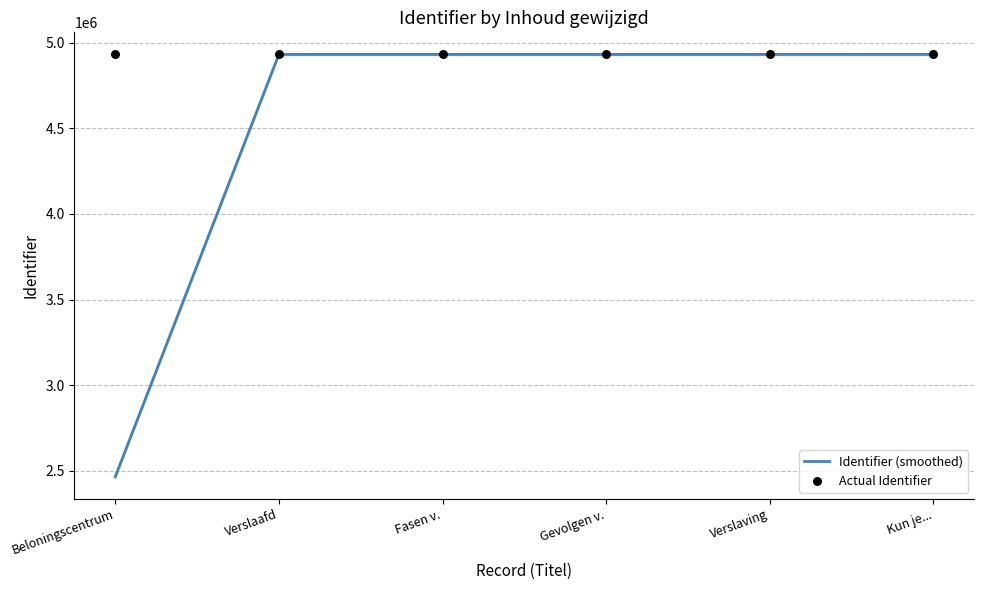

Which series contains the highest Y value?

Actual Identifier